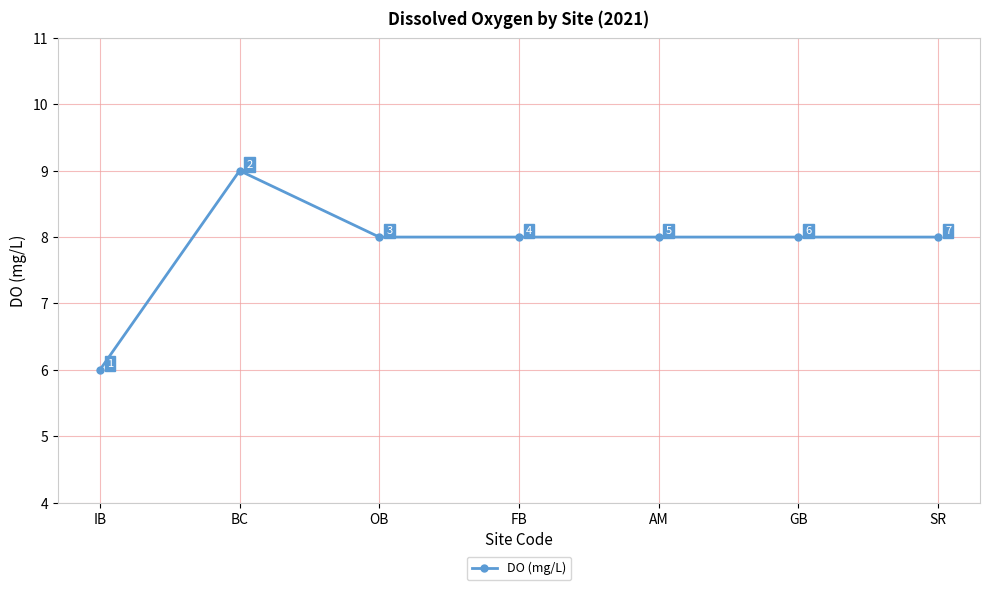

What position from the left is AM?

5